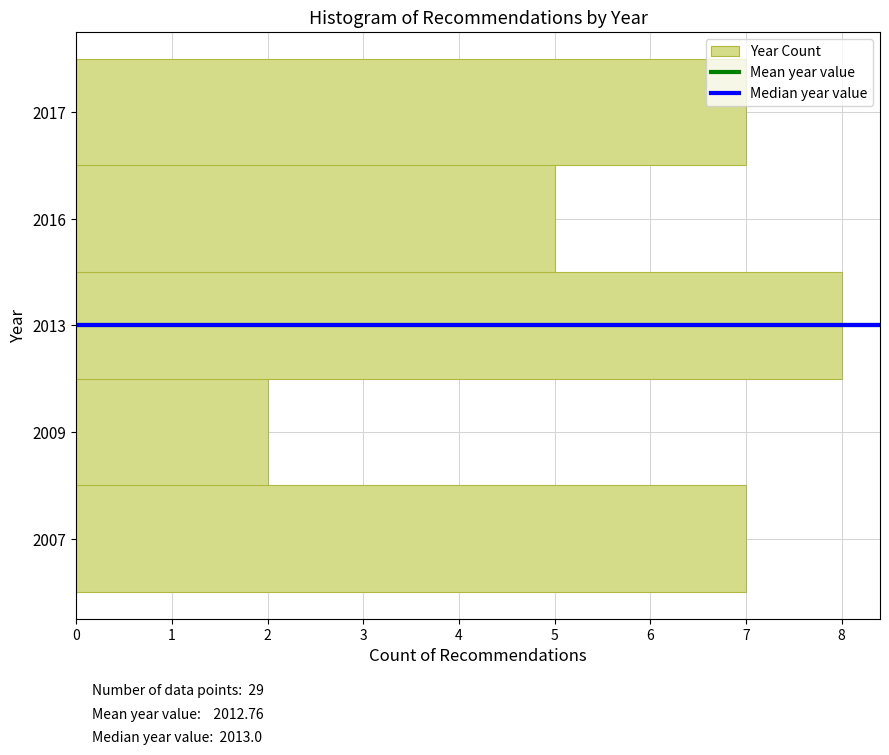

Reading top to bottom, list all the values displayed in this chart.

7	5	8	2	7